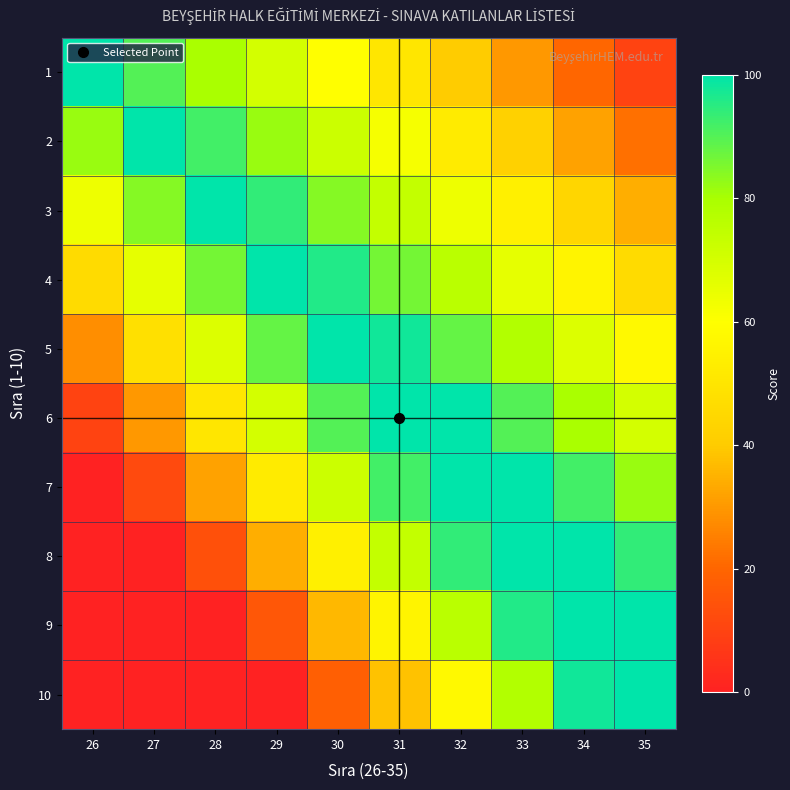

What is the total value across all series at 35?

616